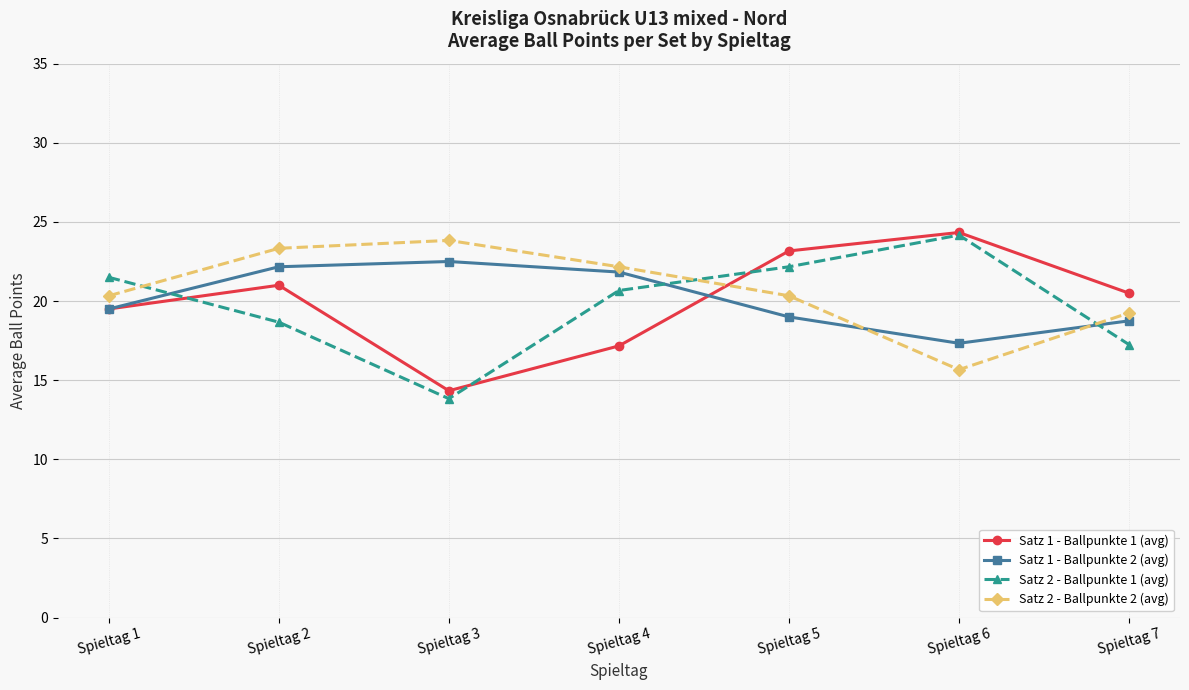

The Satz 1 - Ballpunkte 1 (avg) series shows 4.2 at Spieltag 3. True or false?

False